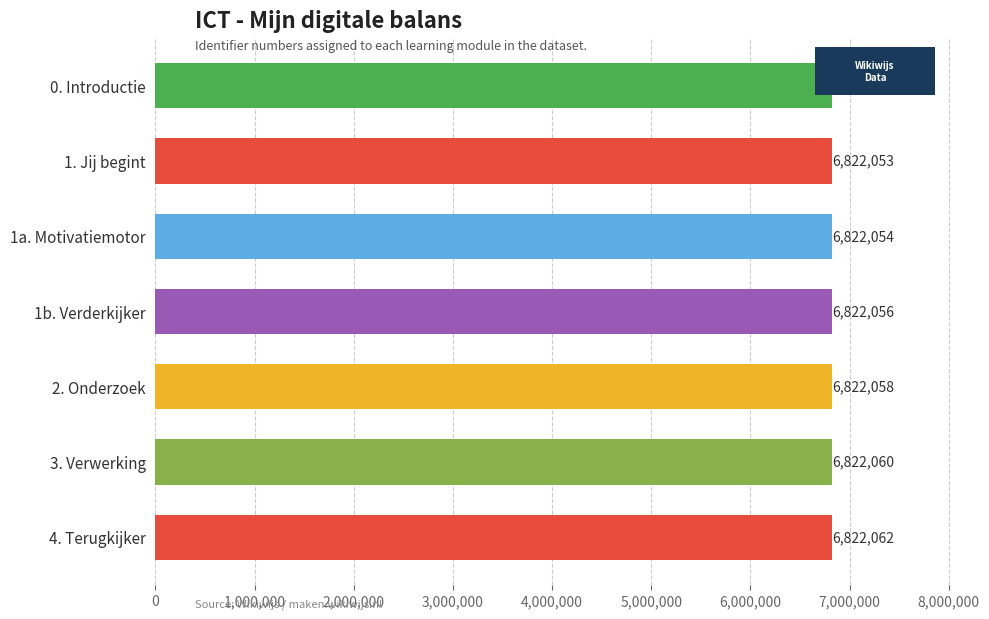

Read the value at 2. Onderzoek, to the nearest 5.

6822060